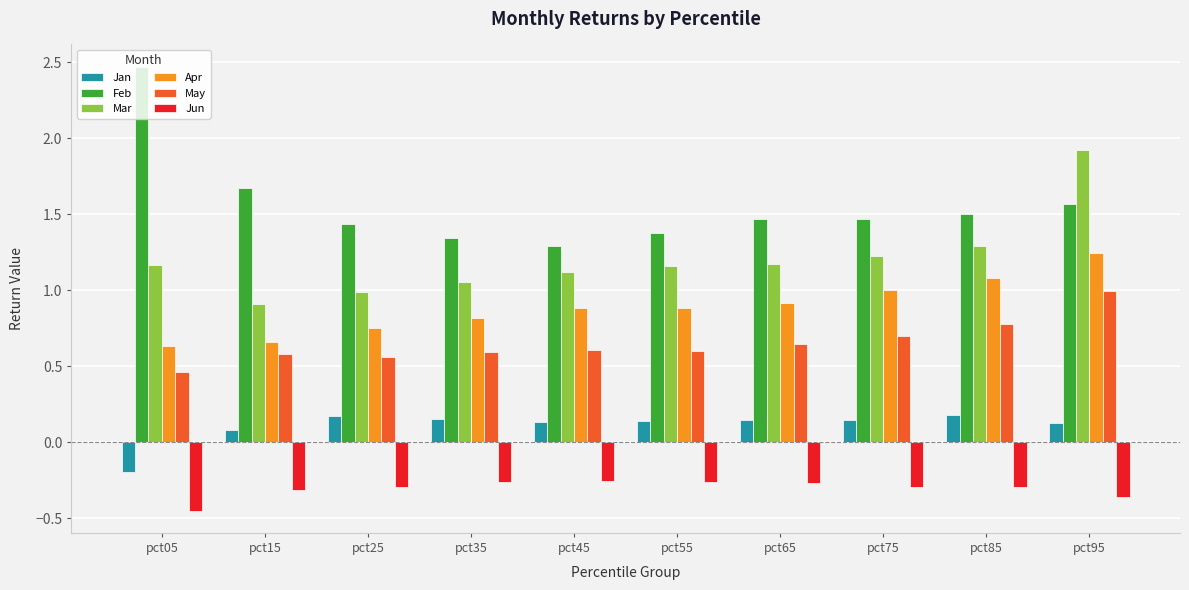

How many bars are there in total?

60